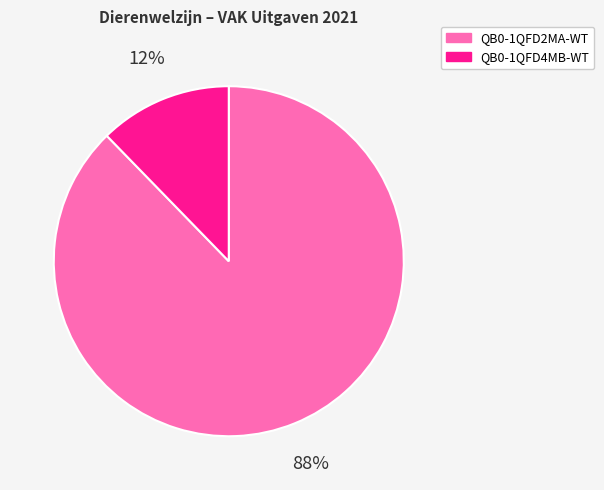

Do QB0-1QFD4MB-WT and QB0-1QFD2MA-WT together represent more than half of the pie?

Yes